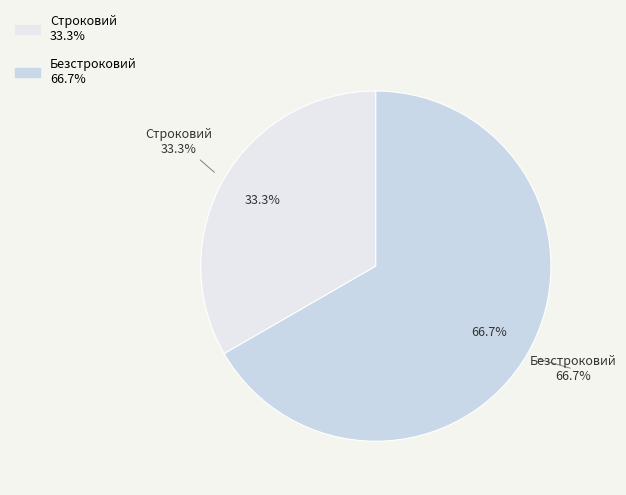

What is the ratio of the value at Безстроковий to the value at Строковий?

2.0